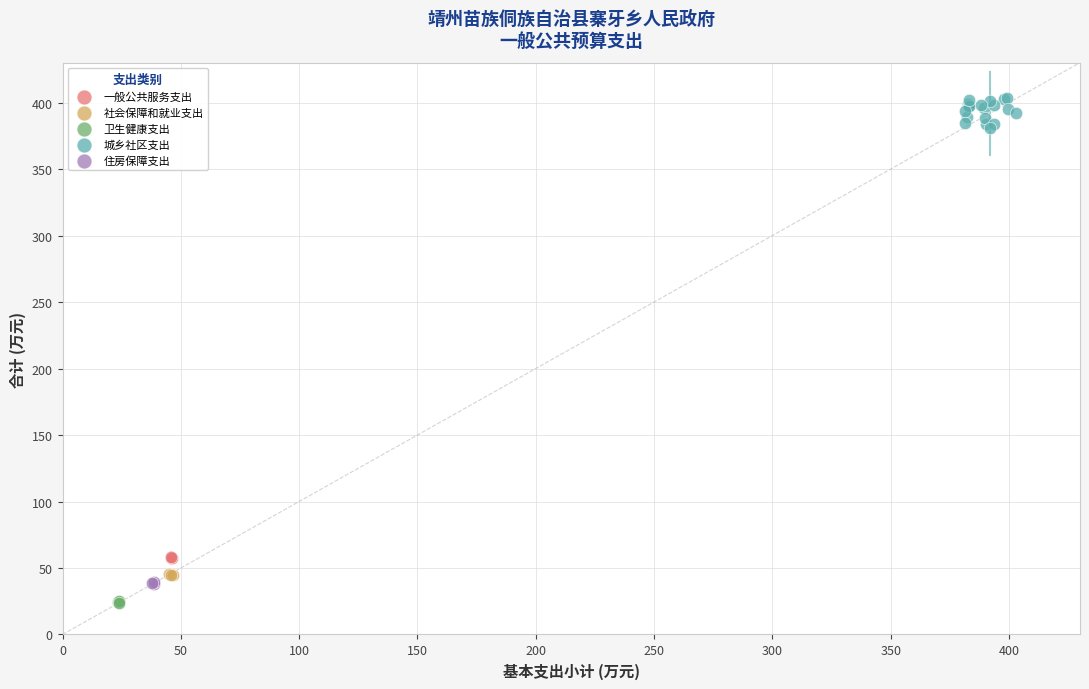

Which series contains the lowest Y value?

卫生健康支出